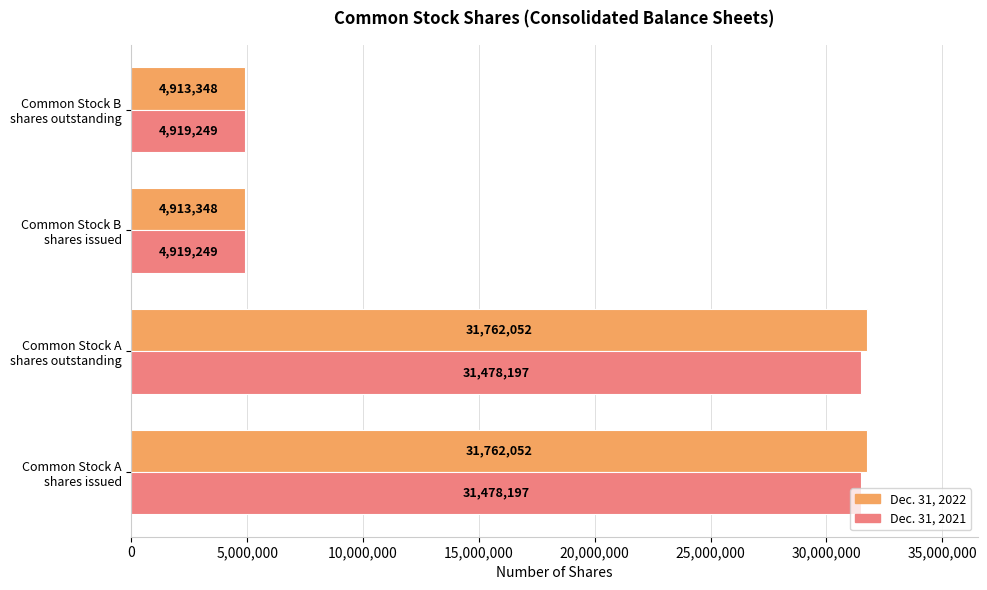

What is the sum of all Dec. 31, 2022 values?

73350800